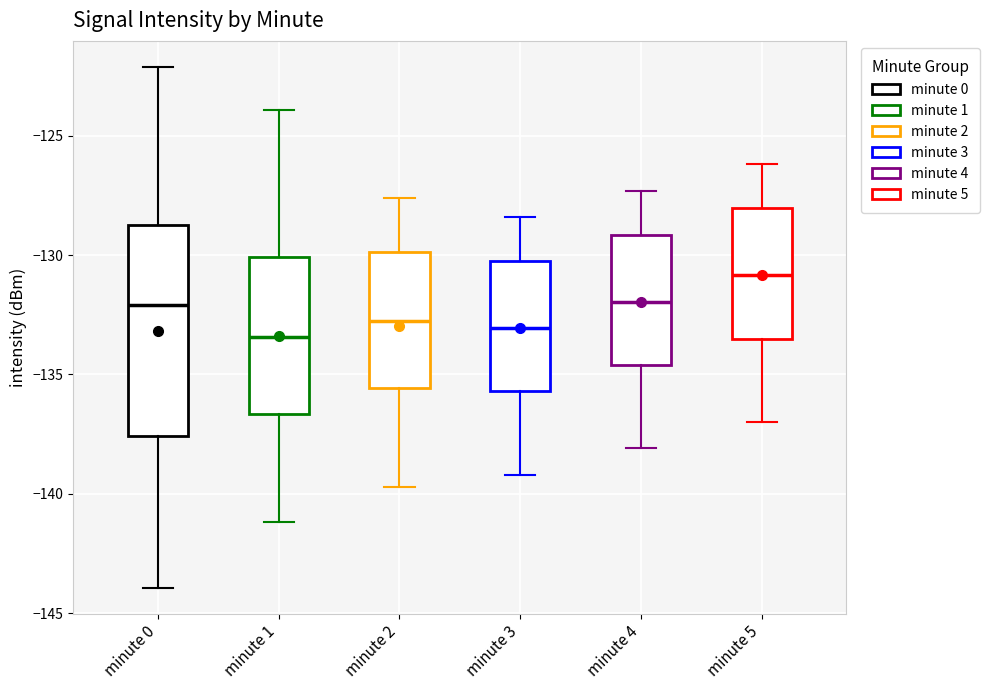

Where is the upper edge of the box for minute 2 on the y-axis? The values are not printed on the chart, so give them approximately, as read against the axis.

-130.0